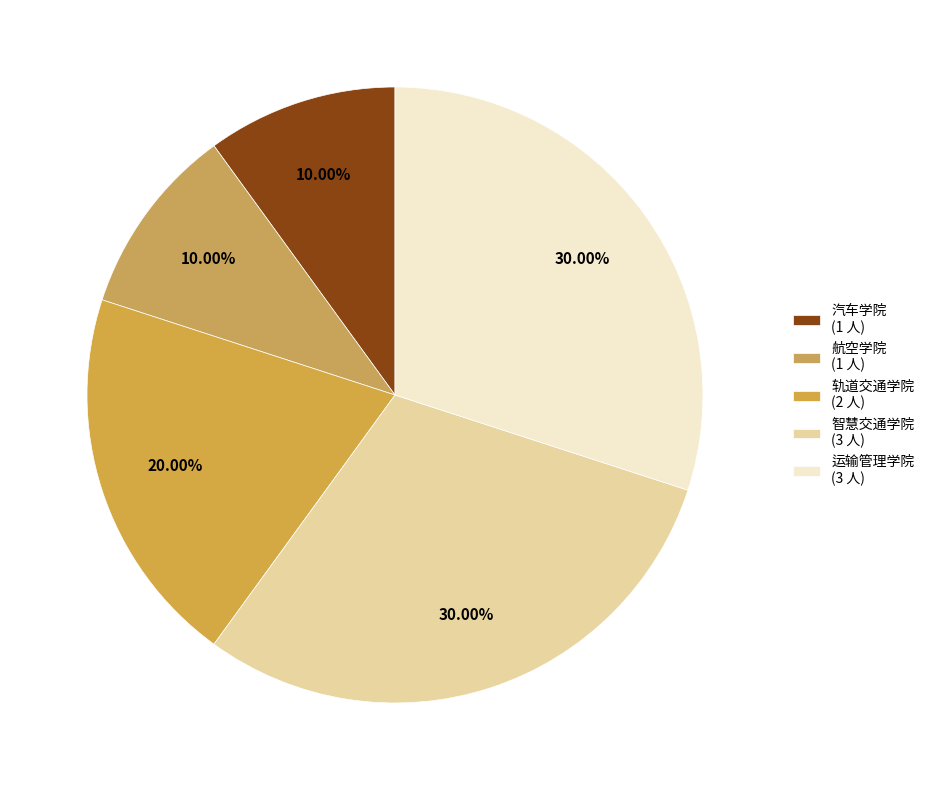

Count the number of slices in the pie.

5